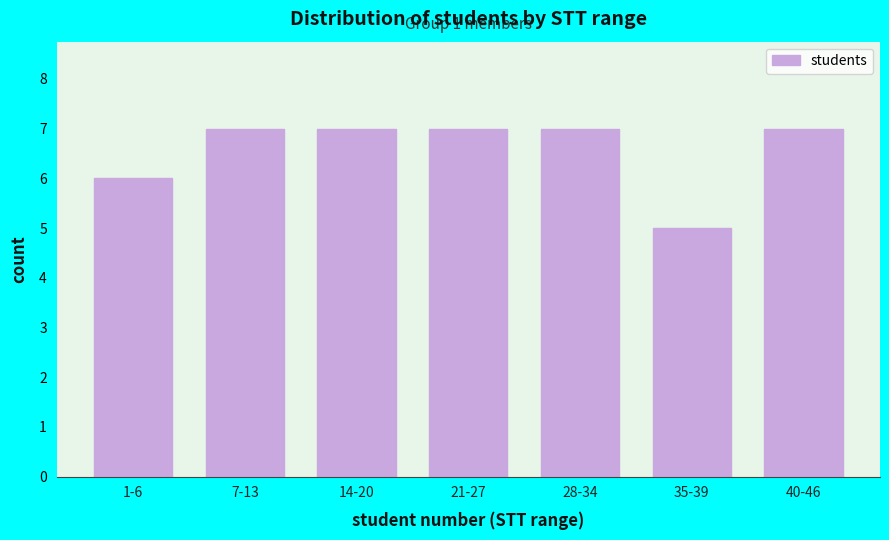

Reading right to left, extract all data points from this chart.

7	5	7	7	7	7	6